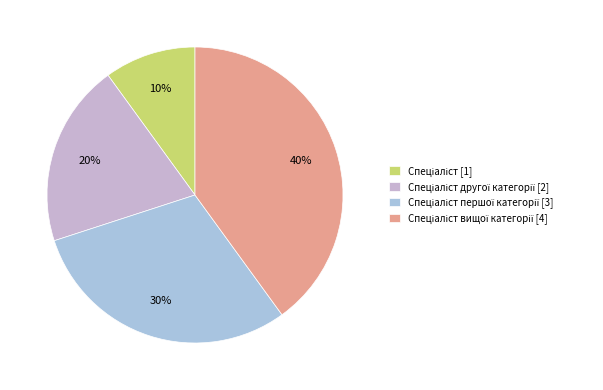

How many segments does this pie chart have?

4